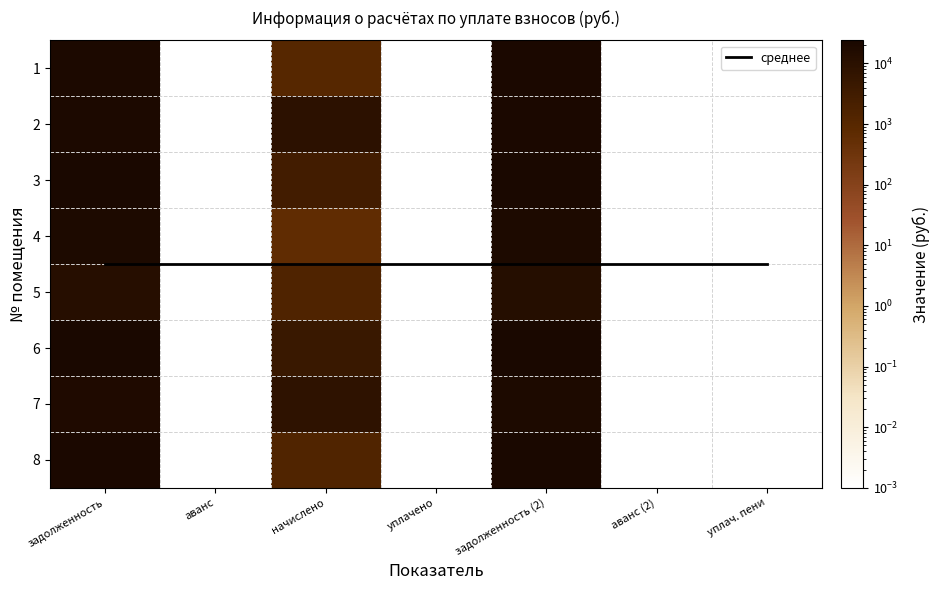

What is the difference between the maximum and minimum values in the 4 series?

21200.8